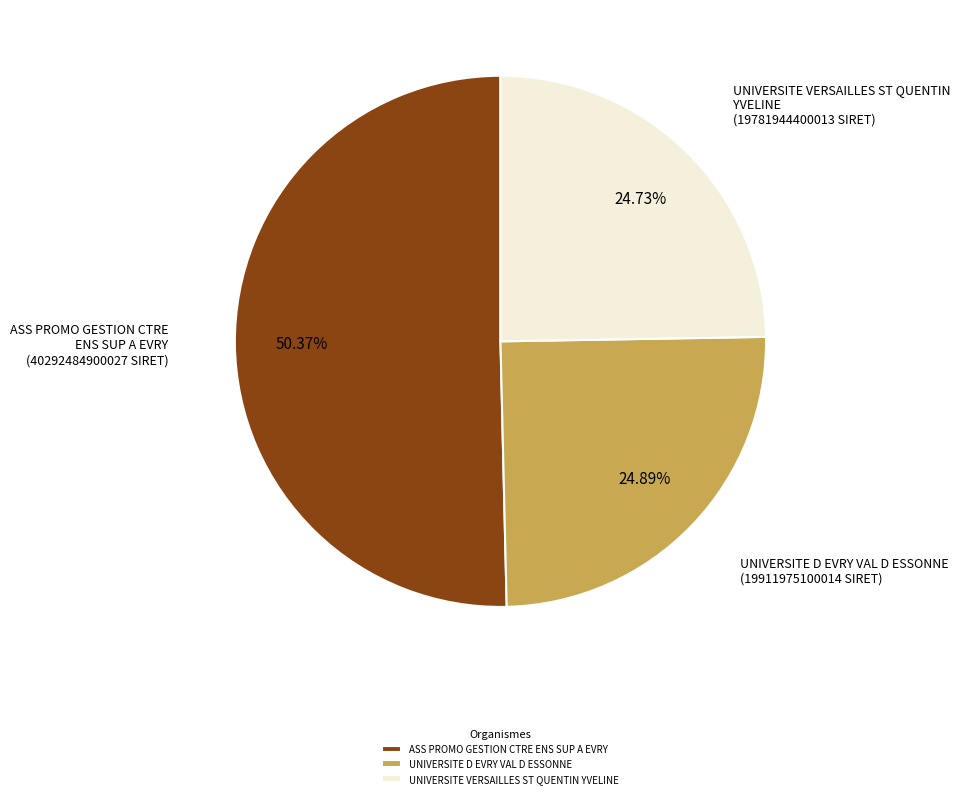

The UNIVERSITE D EVRY VAL D ESSONNE slice represents 13% of the pie. True or false?

False